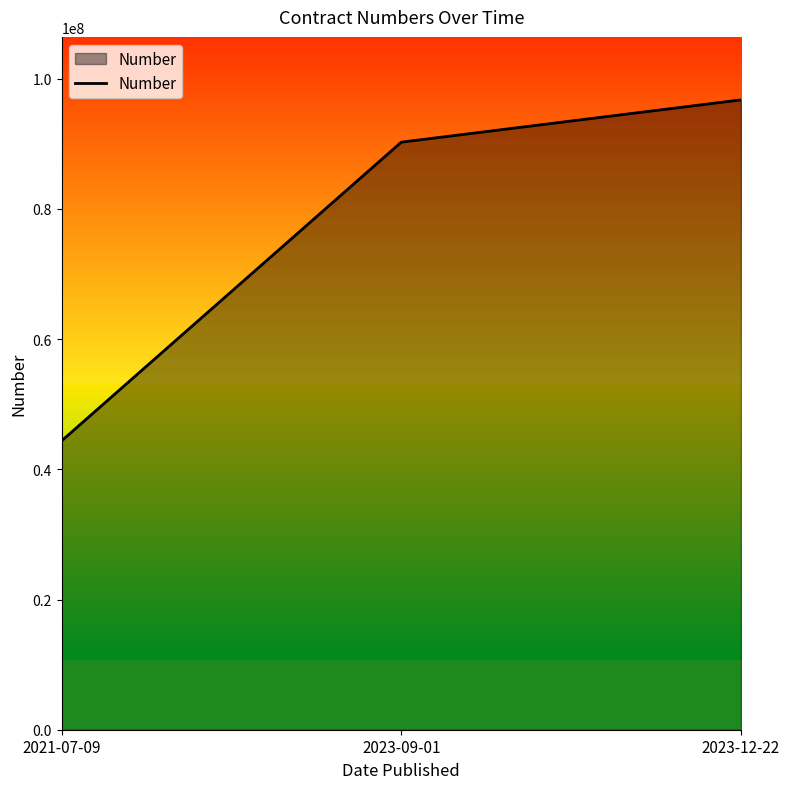

Reading left to right, extract all data points from this chart.

44373644	90244003	96736748